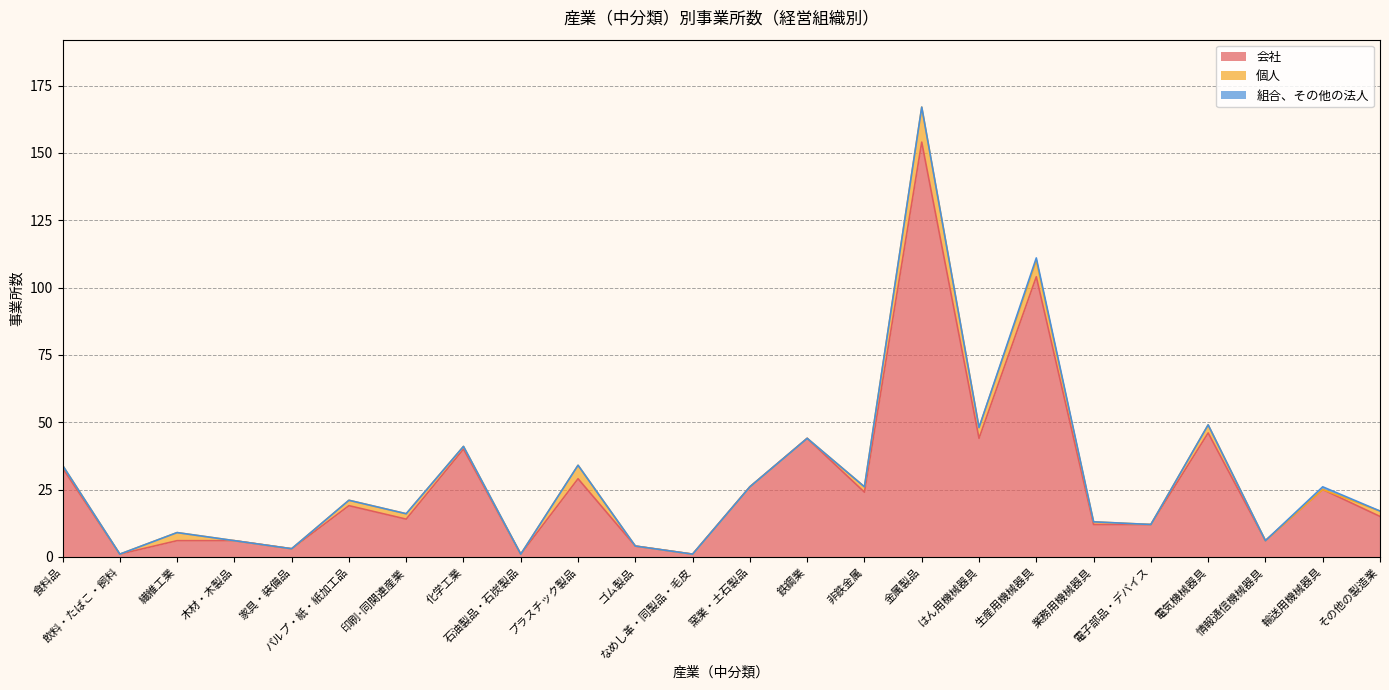

The 個人 series shows 3 at 繊維工業. True or false?

True